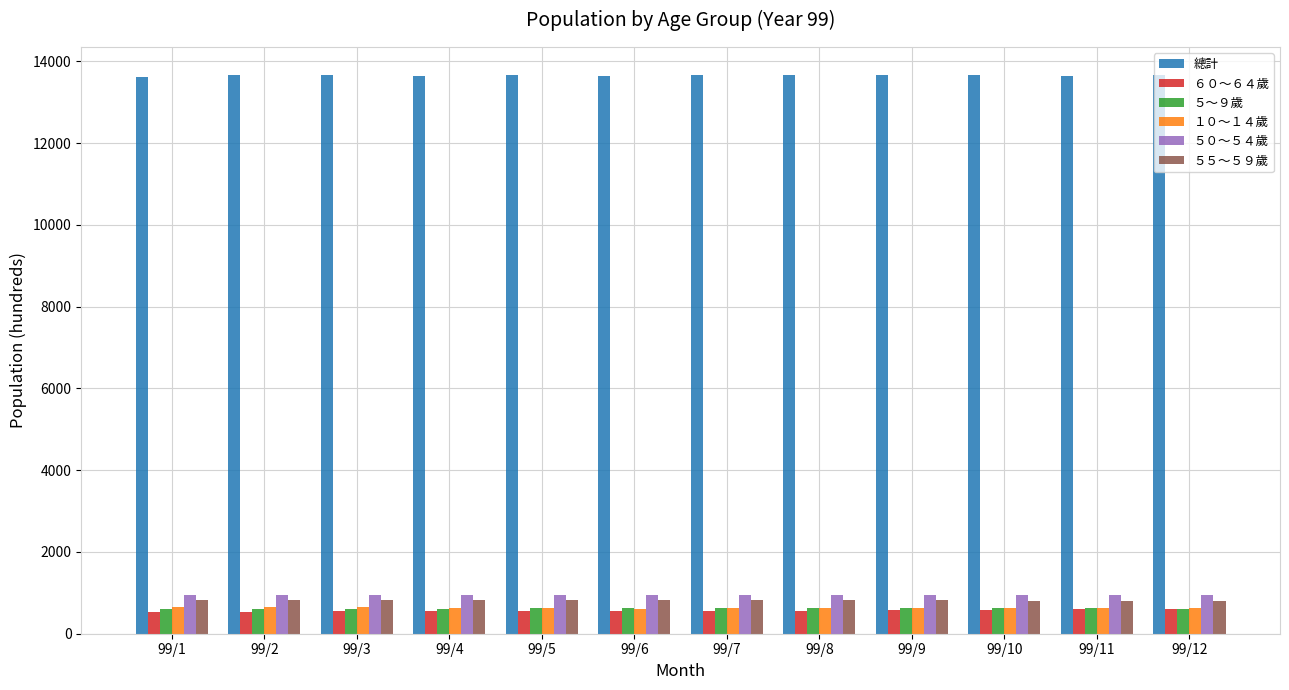

How many categories are shown in the chart?

12